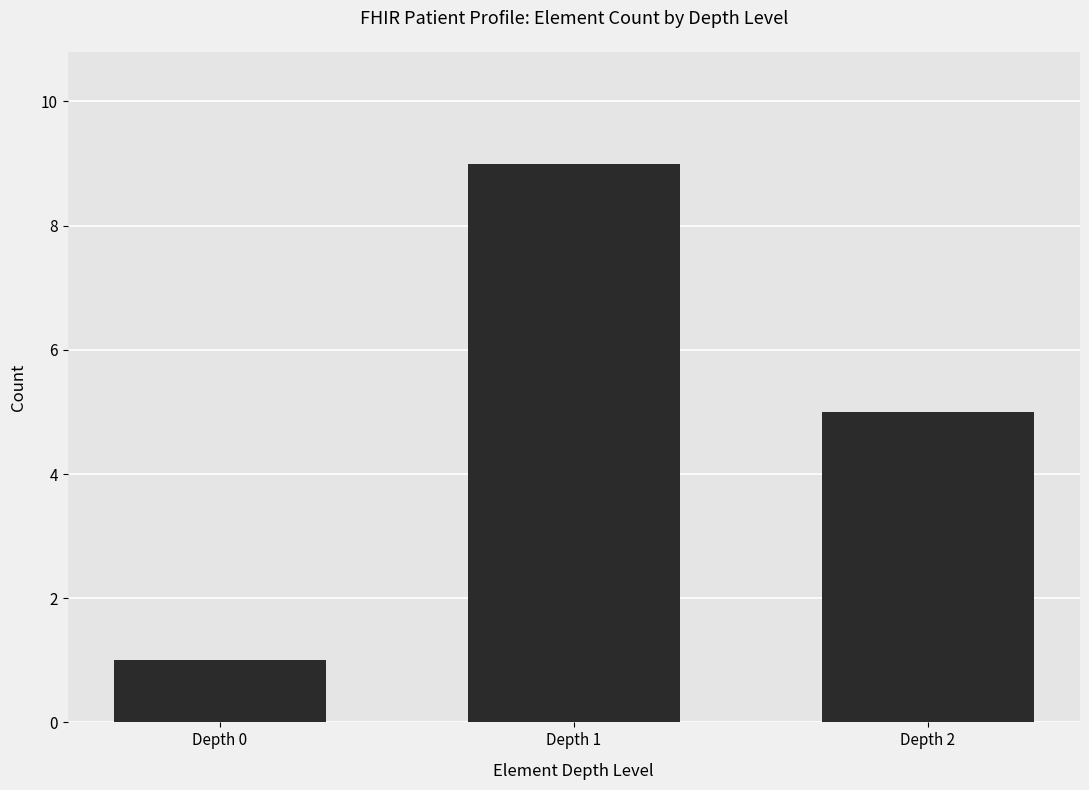

What is the maximum value shown in the chart?

9